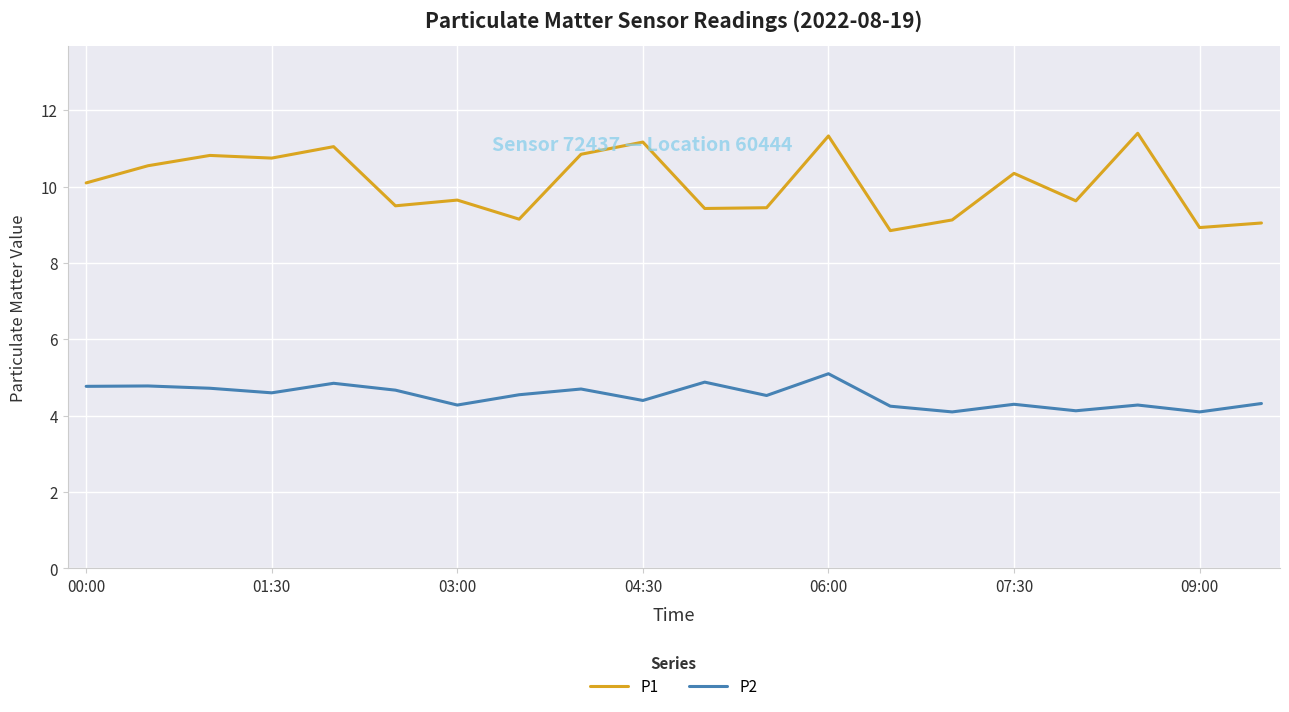

True or false: P2 and P1 intersect in this chart.

False